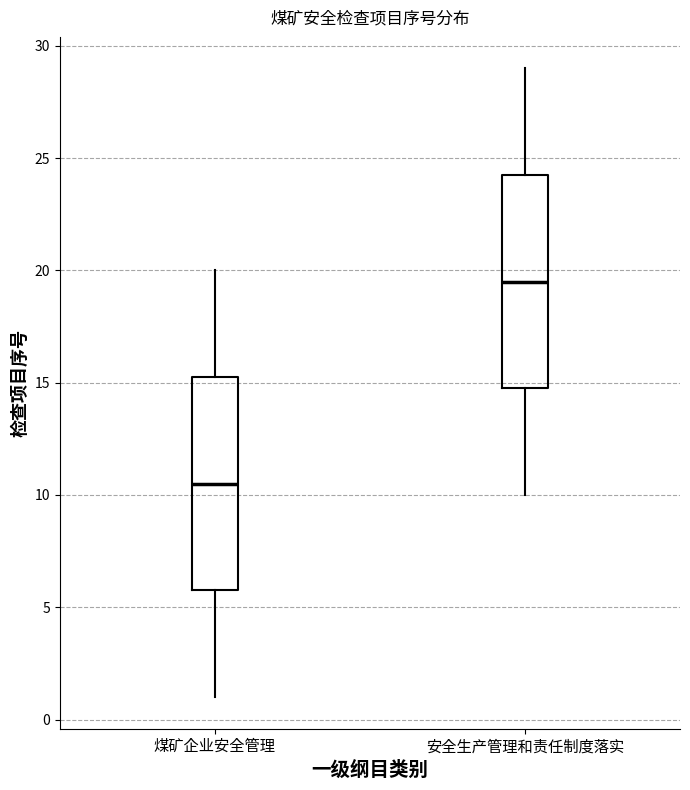

Reading left to right, transcribe this box plot: for each box, give where its median line is, the range the box spans, and where its two whiskers end, as read against the y-axis. The values are not printed on the chart, so give them approximately, as read against the axis.

煤矿企业安全管理: median 10.5, box 6.0 to 15.5, whiskers 1.0 to 20.0
安全生产管理和责任制度落实: median 19.5, box 15.0 to 24.5, whiskers 10.0 to 29.0